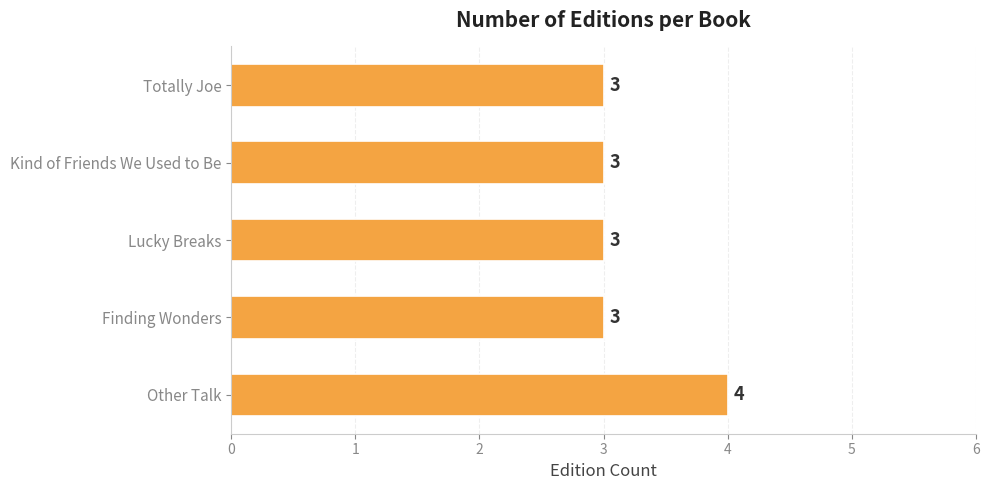

Between Totally Joe and Other Talk, which is larger?

Other Talk